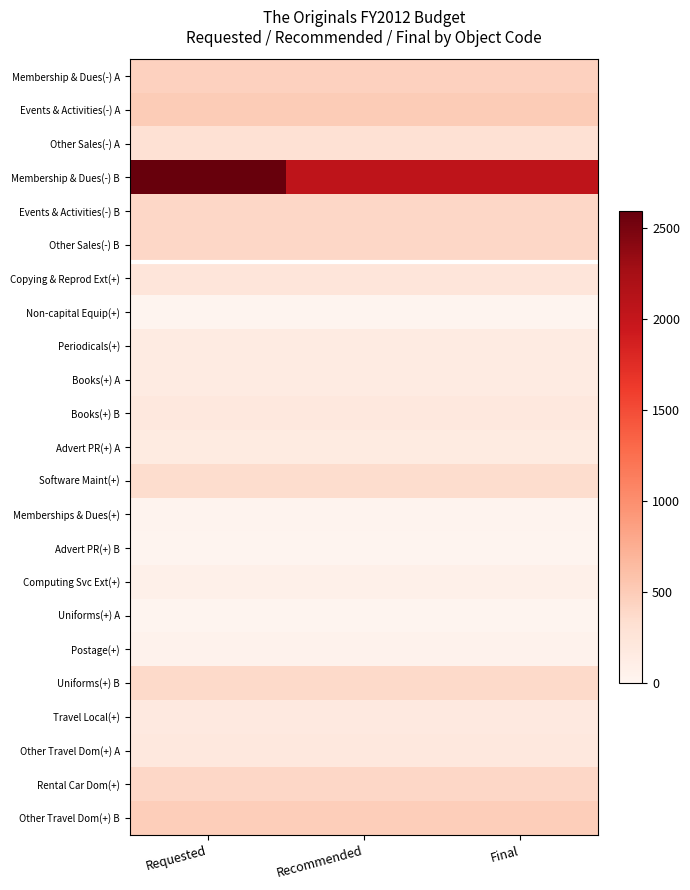

Reading right to left, extract all data points from this chart.

Membership & Dues(-) A: Final=450.0	Recommended=450.0	Requested=450.0
Events & Activities(-) A: Final=500.0	Recommended=500.0	Requested=500.0
Other Sales(-) A: Final=300.0	Recommended=300.0	Requested=300.0
Membership & Dues(-) B: Final=2050.0	Recommended=2050.0	Requested=2590.0
Events & Activities(-) B: Final=400.0	Recommended=400.0	Requested=400.0
Other Sales(-) B: Final=400.0	Recommended=400.0	Requested=400.0
Copying & Reprod Ext(+): Final=240.0	Recommended=240.0	Requested=240.0
Non-capital Equip(+): Final=20.0	Recommended=20.0	Requested=20.0
Periodicals(+): Final=150.0	Recommended=150.0	Requested=150.0
Books(+) A: Final=150.0	Recommended=150.0	Requested=150.0
Books(+) B: Final=200.0	Recommended=200.0	Requested=200.0
Advert PR(+) A: Final=158.0	Recommended=158.0	Requested=158.0
Software Maint(+): Final=350.0	Recommended=350.0	Requested=350.0
Memberships & Dues(+): Final=25.0	Recommended=25.0	Requested=25.0
Advert PR(+) B: Final=15.0	Recommended=15.0	Requested=15.0
Computing Svc Ext(+): Final=75.0	Recommended=75.0	Requested=75.0
Uniforms(+) A: Final=20.0	Recommended=20.0	Requested=20.0
Postage(+): Final=47.6	Recommended=47.6	Requested=47.6
Uniforms(+) B: Final=375.0	Recommended=375.0	Requested=375.0
Travel Local(+): Final=180.0	Recommended=180.0	Requested=180.0
Other Travel Dom(+) A: Final=200.0	Recommended=200.0	Requested=200.0
Rental Car Dom(+): Final=400.0	Recommended=400.0	Requested=400.0
Other Travel Dom(+) B: Final=480.0	Recommended=480.0	Requested=480.0